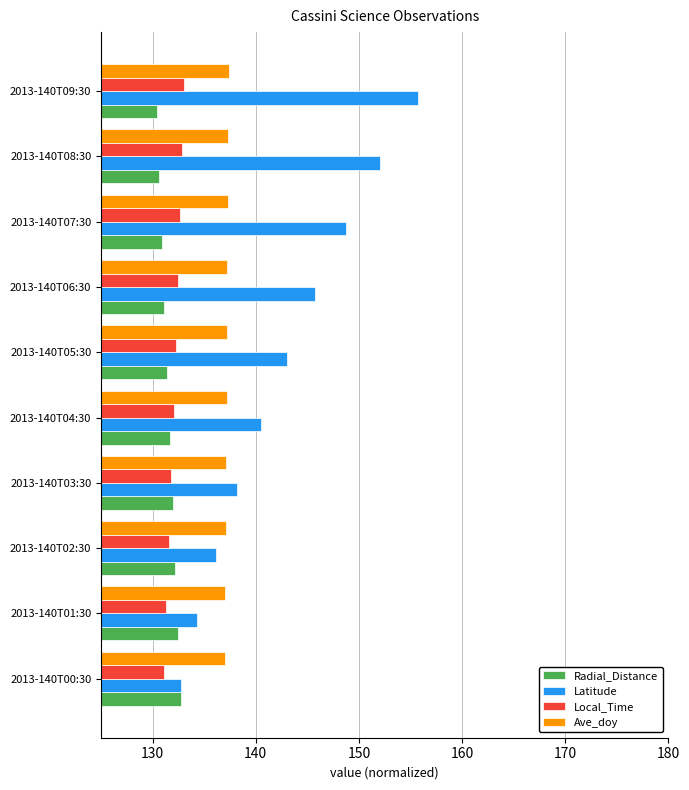

Is the value of Latitude at 2013-140T05:30 greater than the value of Ave_doy at 2013-140T06:30?

Yes